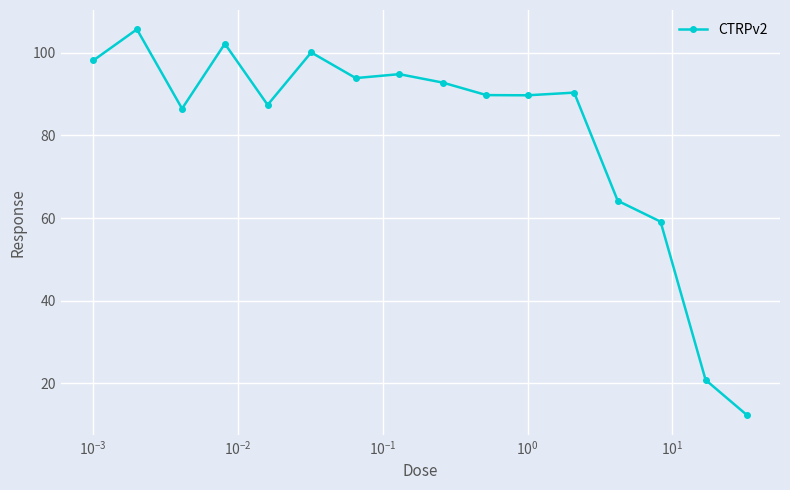

What is the value of the 15th point from the left?

20.8